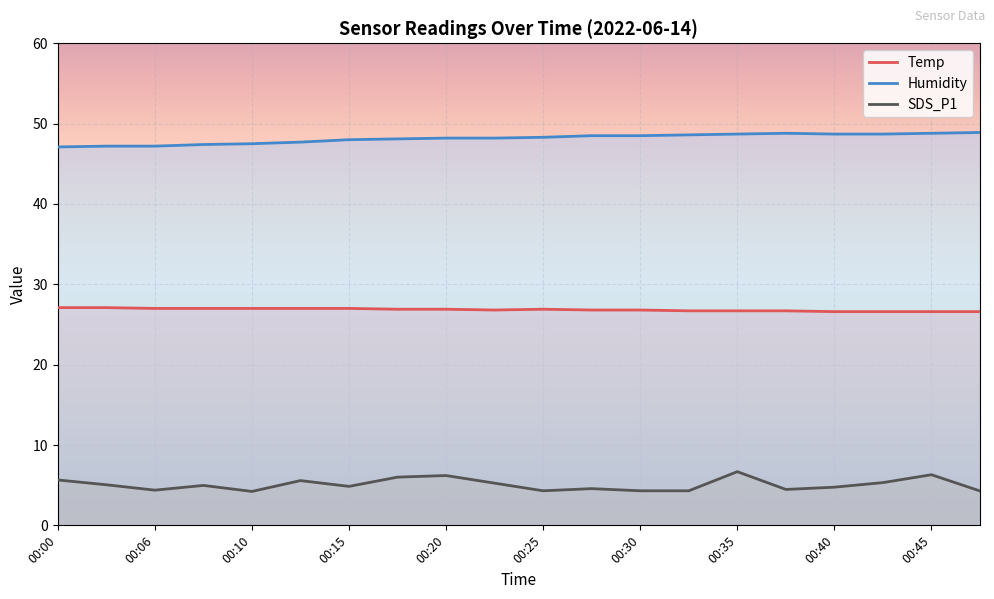

List the series in order of their peak value, highest first.

Humidity, Temp, SDS_P1